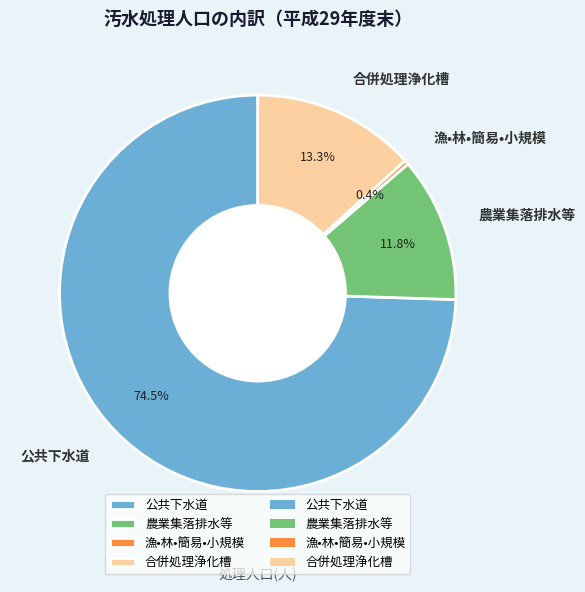

Which has a higher value, 公共下水道 or 漁•林•簡易•小規模?

公共下水道